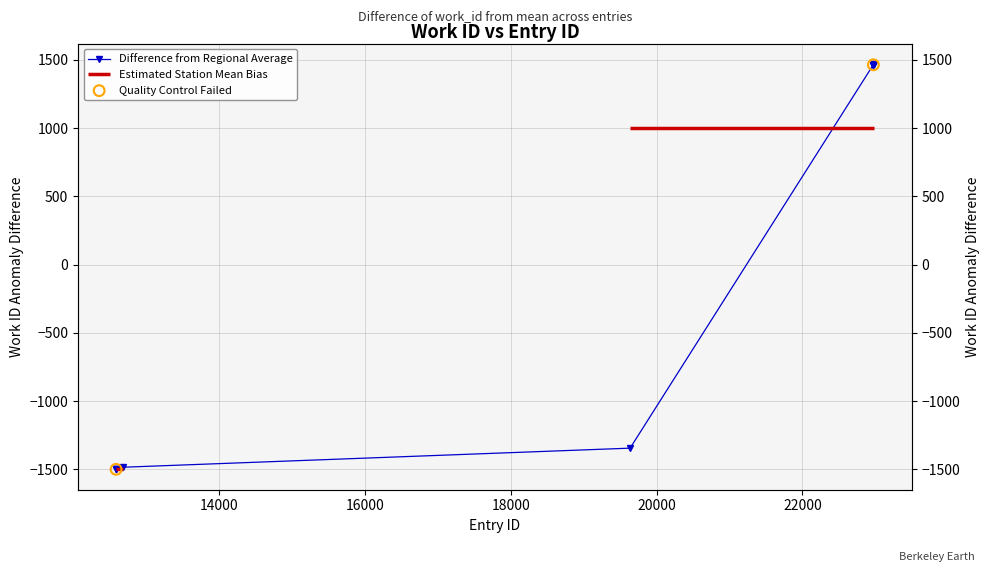

What is the change in value from 12671 to 22974?

+2949.0